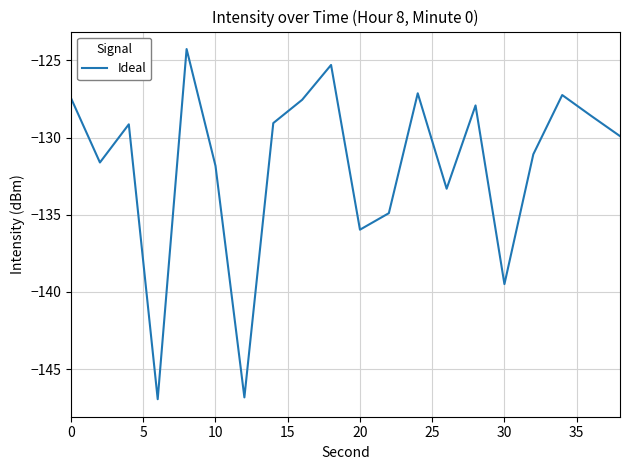

What is the greatest value displayed?

-124.3